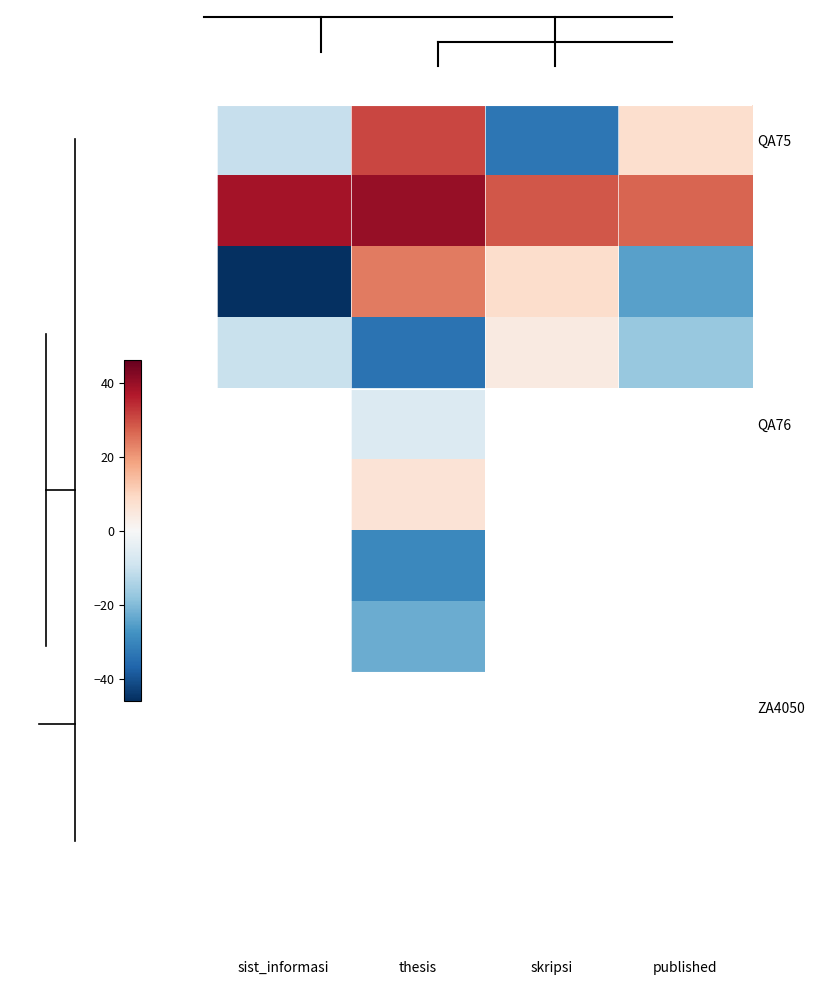

Between thesis and sist_informasi, which is larger?

thesis